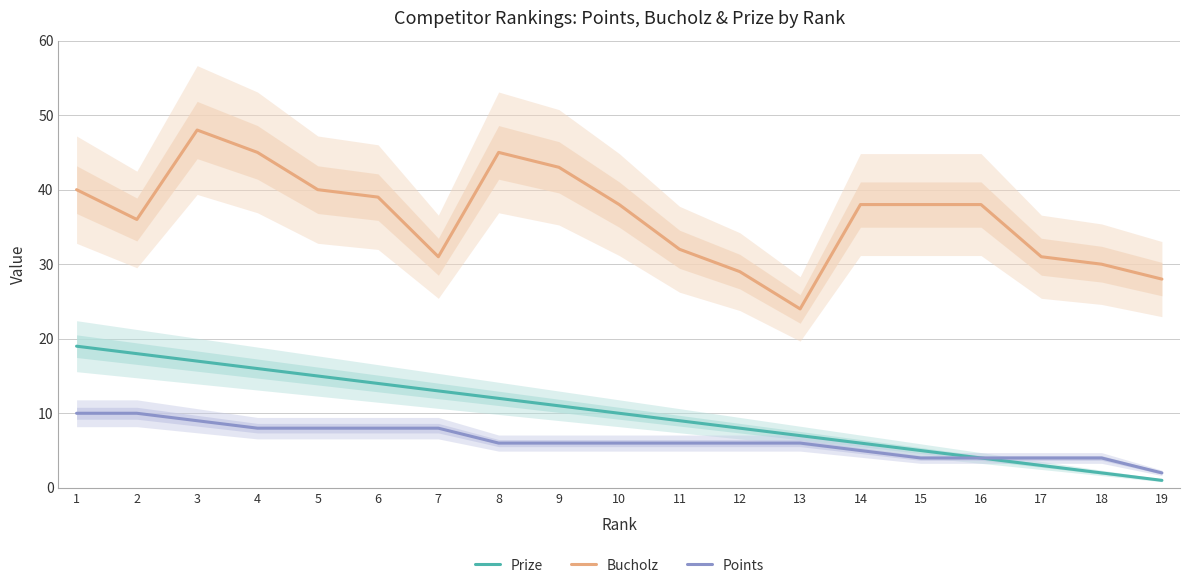

List the series in order of their peak value, highest first.

Bucholz, Prize, Points